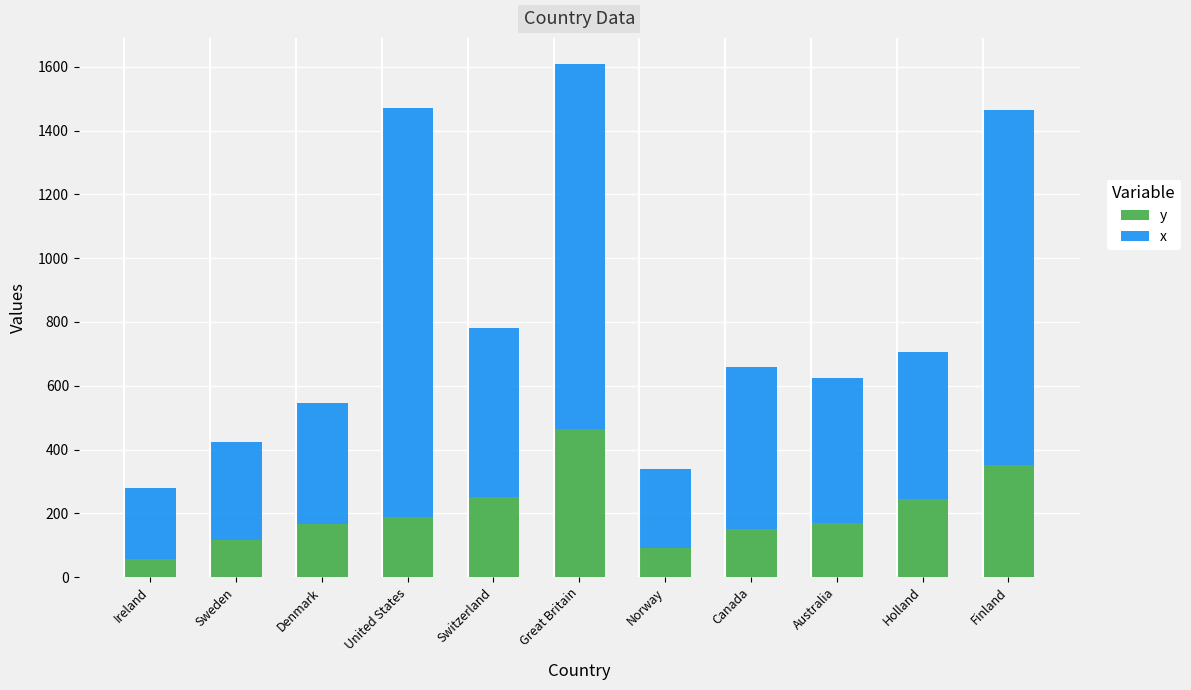

True or false: y has a value of 183 at Sweden.

False